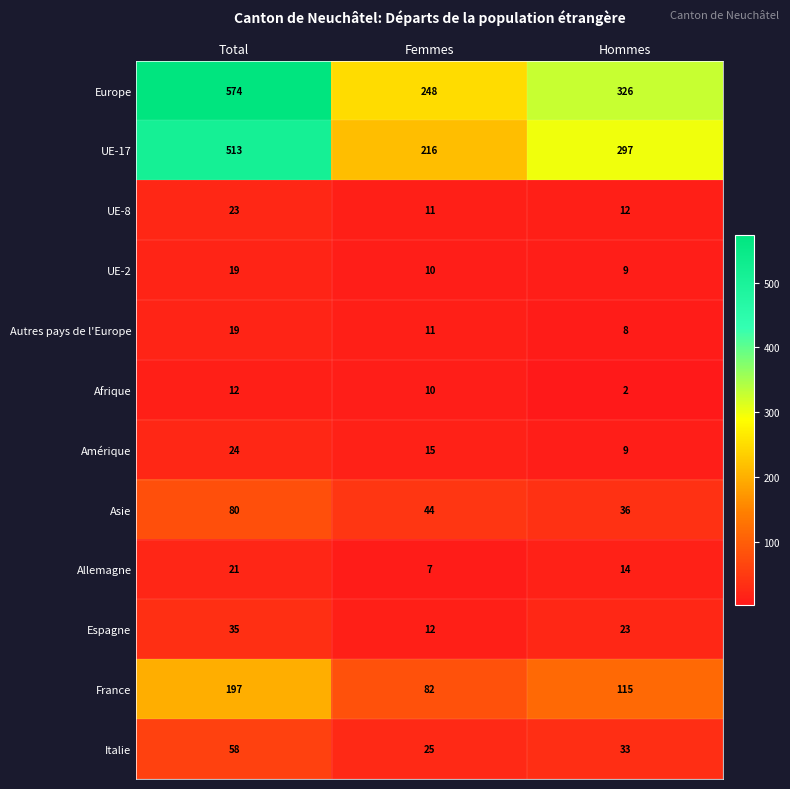

What is the sum of the Allemagne values at Hommes and Total?

35